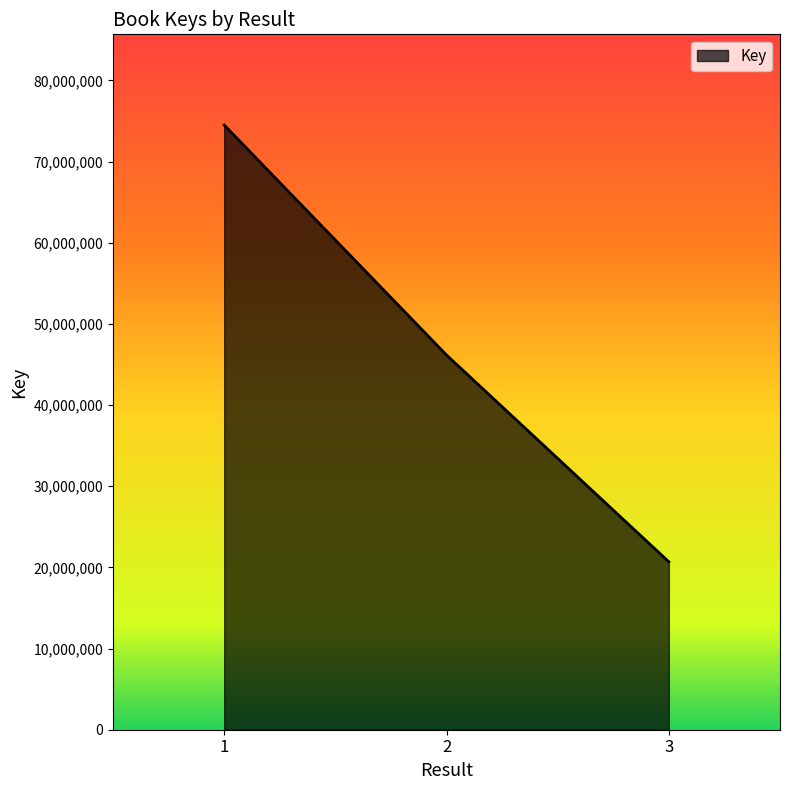

At which label does the data first exceed 46165655?

1